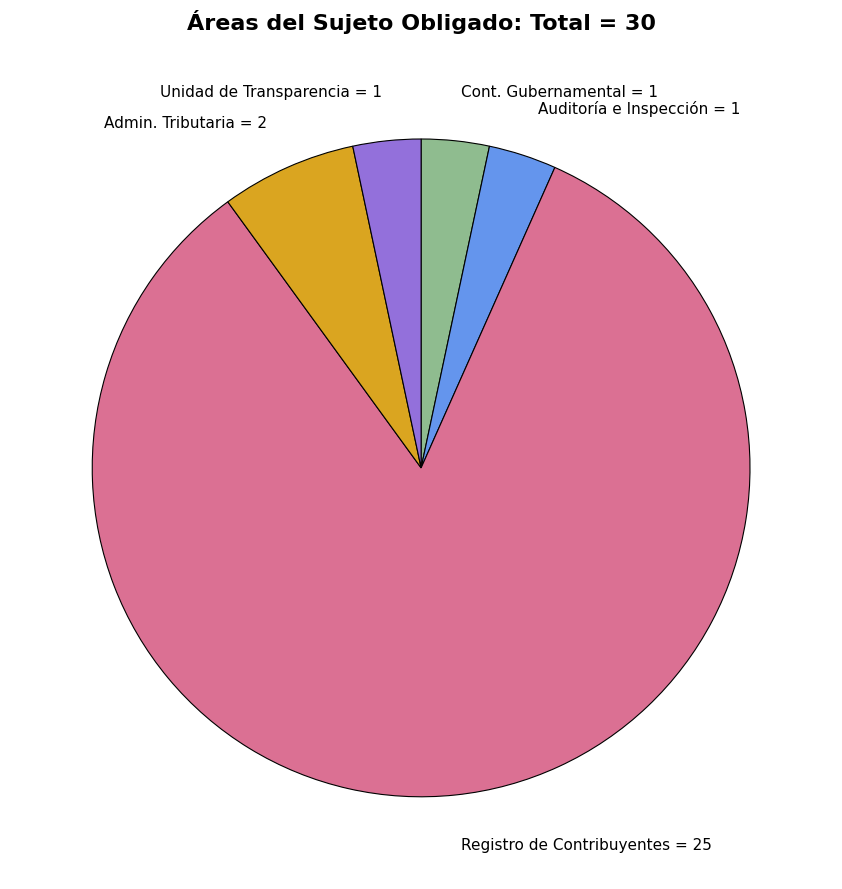

Which category has the biggest portion of the pie?

Registro de Contribuyentes = 25